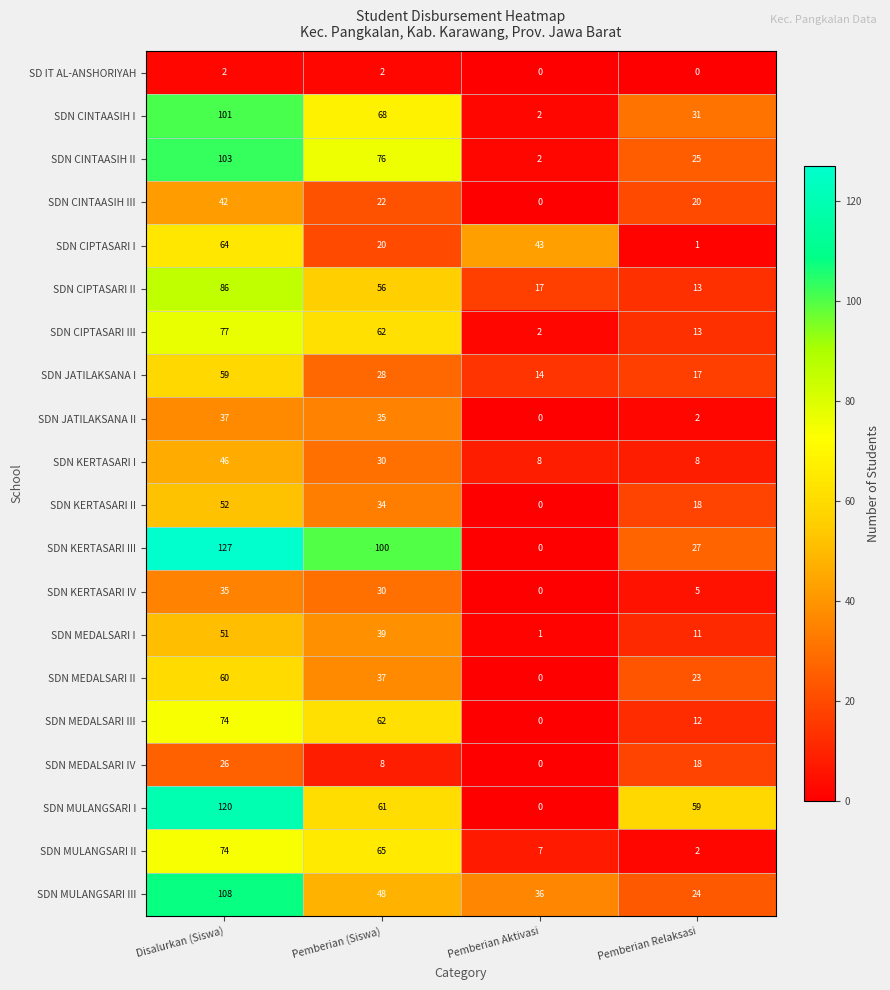

Is it true that SDN MEDALSARI IV equals -10 at Pemberian Aktivasi?

False